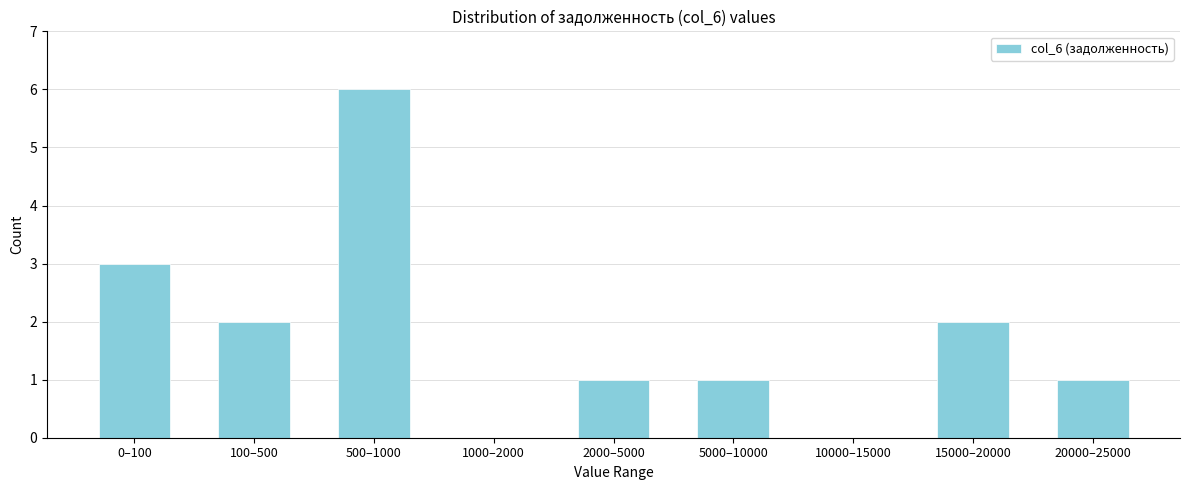

Reading left to right, transcribe all the data shown in this chart.

0–100=3	100–500=2	500–1000=6	1000–2000=0	2000–5000=1	5000–10000=1	10000–15000=0	15000–20000=2	20000–25000=1